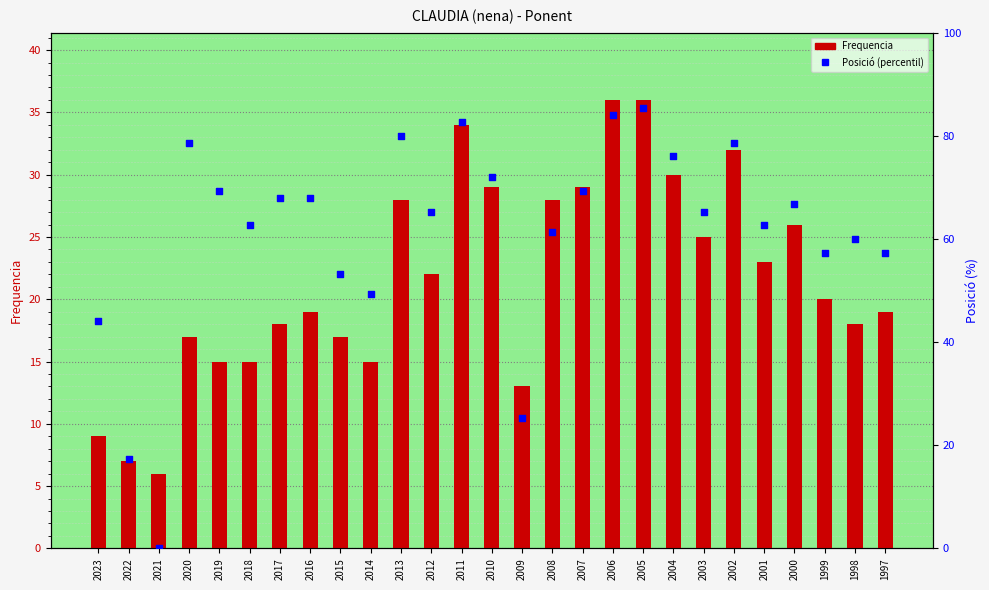

Is the value of Frequencia at 2002 greater than the value of Posició (percentil) at 1999?

No